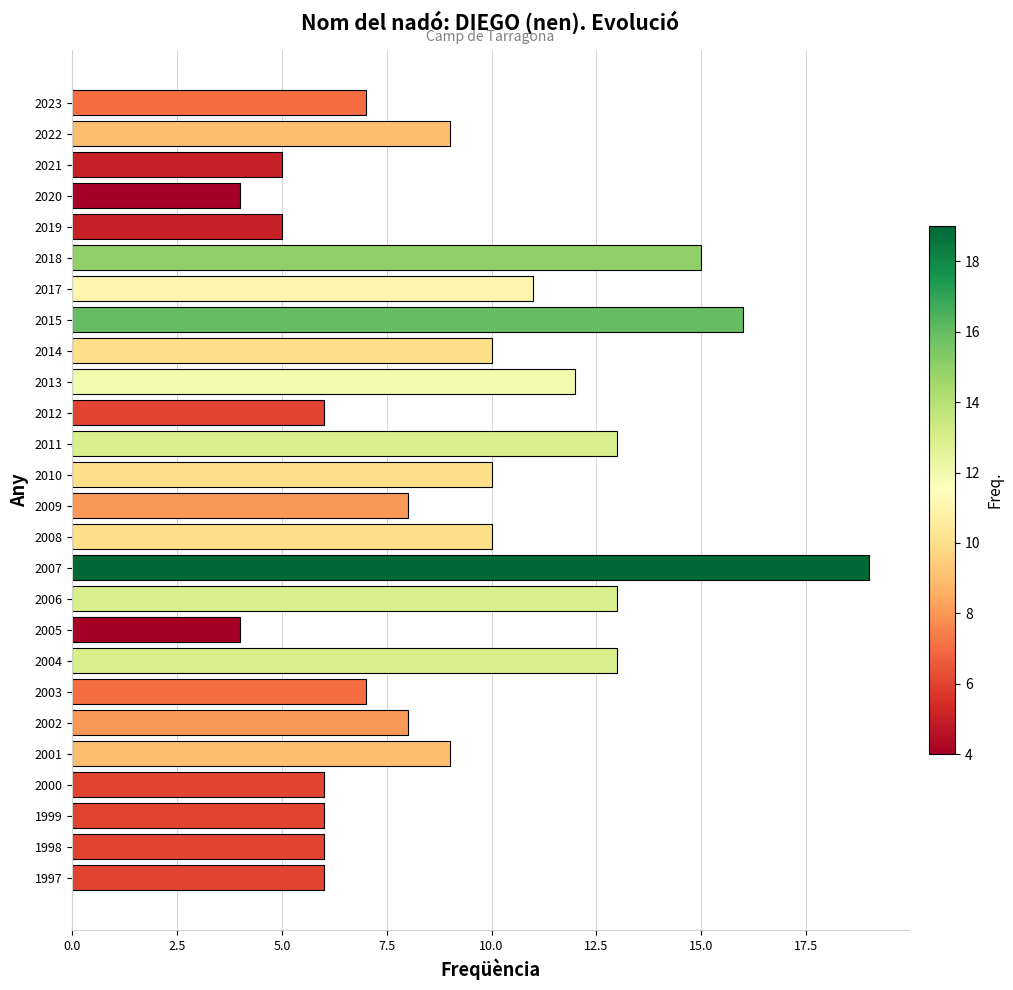

The value at 2009 is 3. True or false?

False